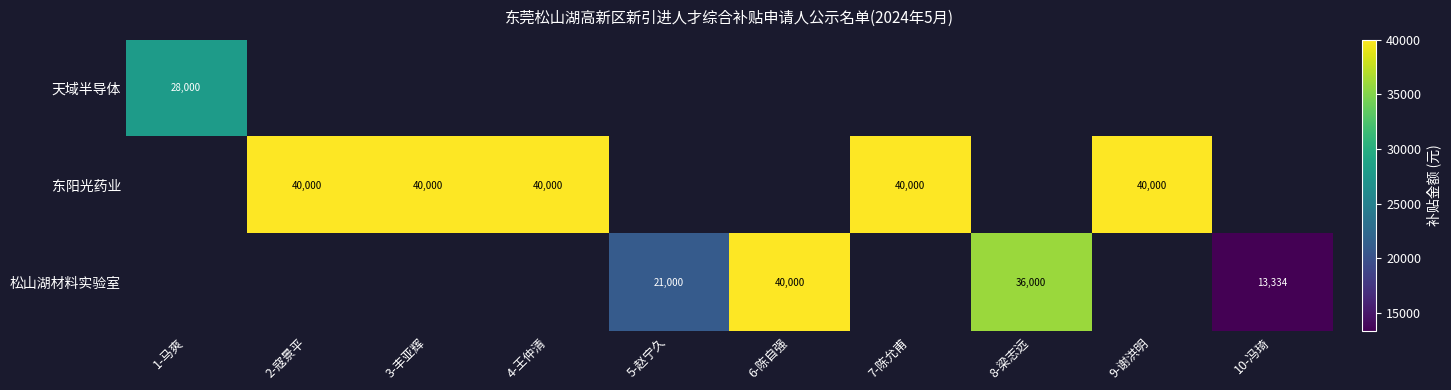

True or false: 东阳光药业 has a value of 40000 at 2-寇景平.

True